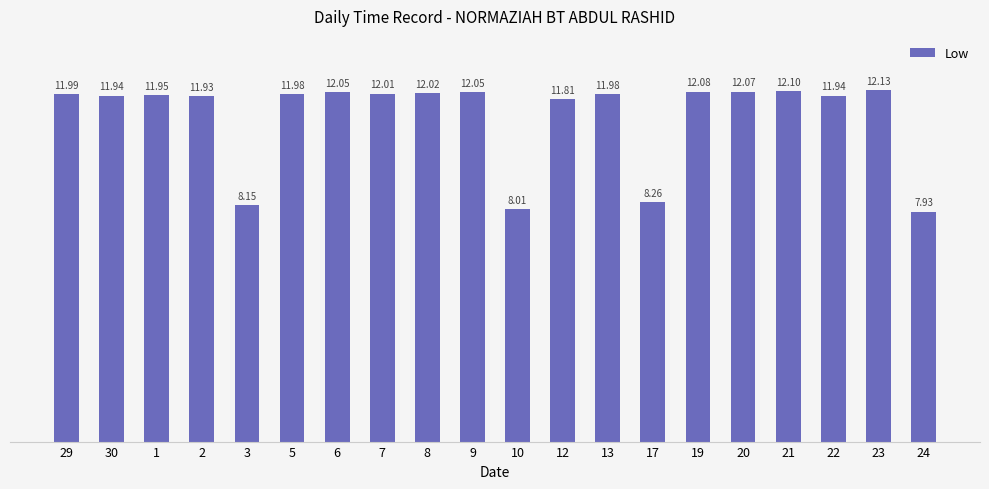

True or false: the data shows 7.9 at 24.

True